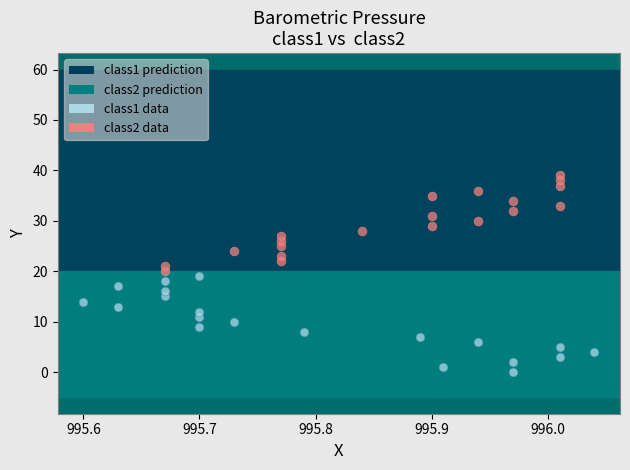

Which series reaches the minimum Y coordinate?

class1 data